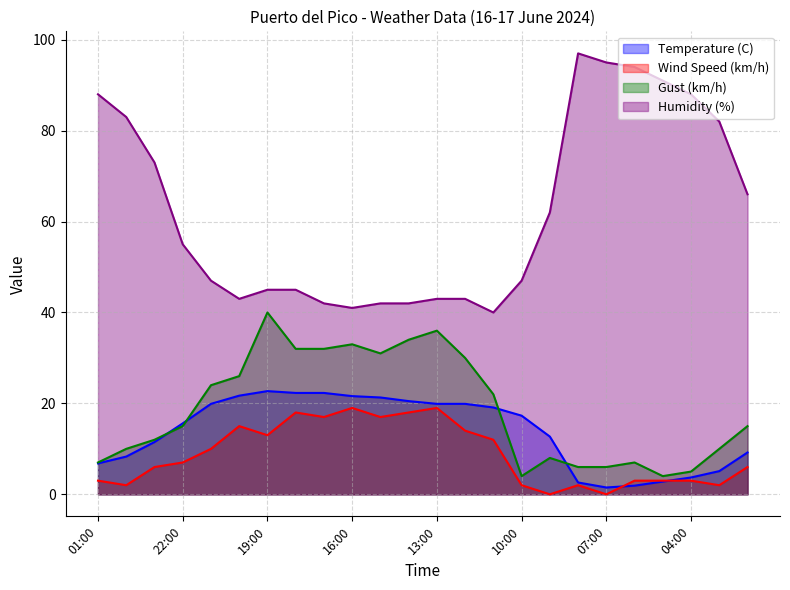

What is the average value of the Gust (km/h) series?

18.7